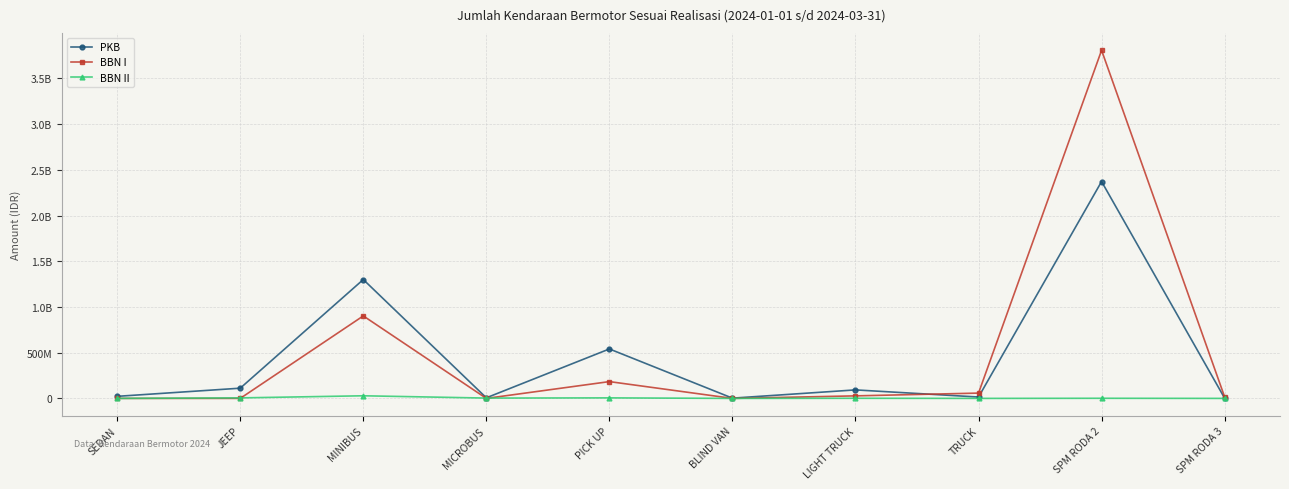

At which category is the sum across all series the highest?

SPM RODA 2